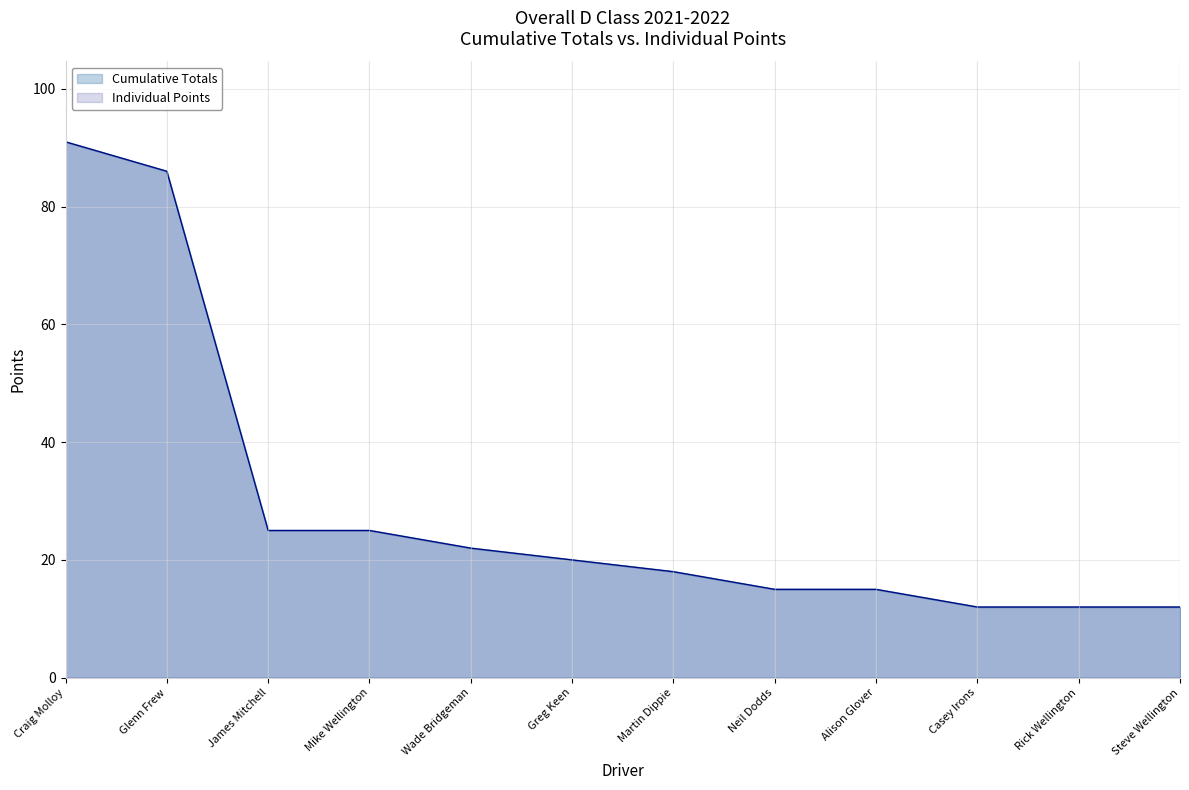

What value does the Individual Points series have at Glenn Frew, to the nearest 10?

90